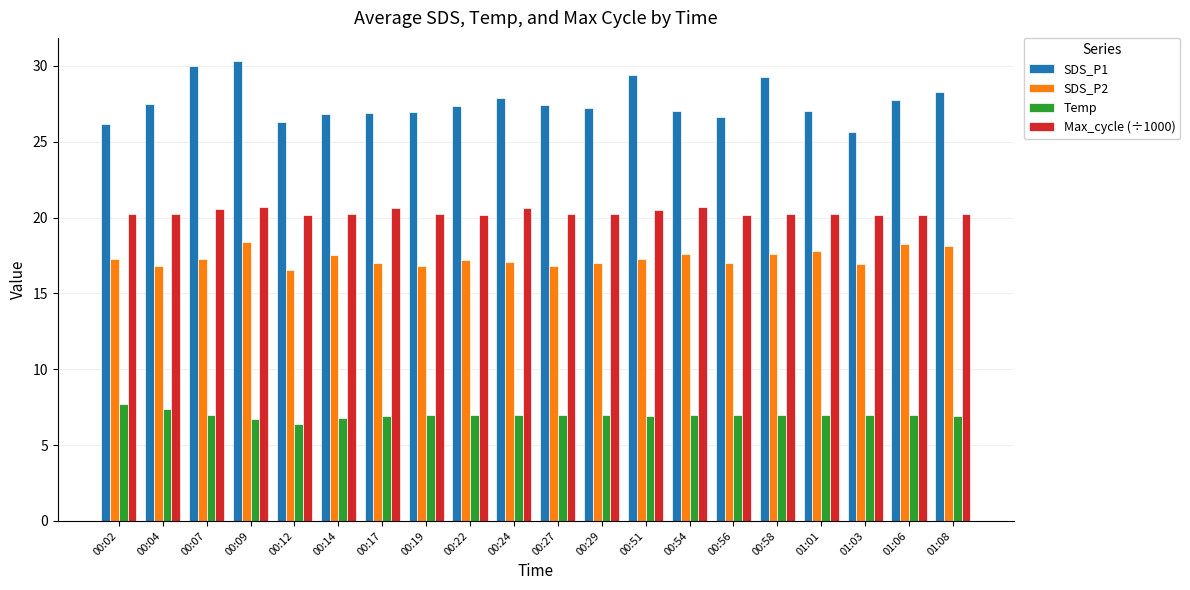

At how many categories does at least one series exceed 24?

20